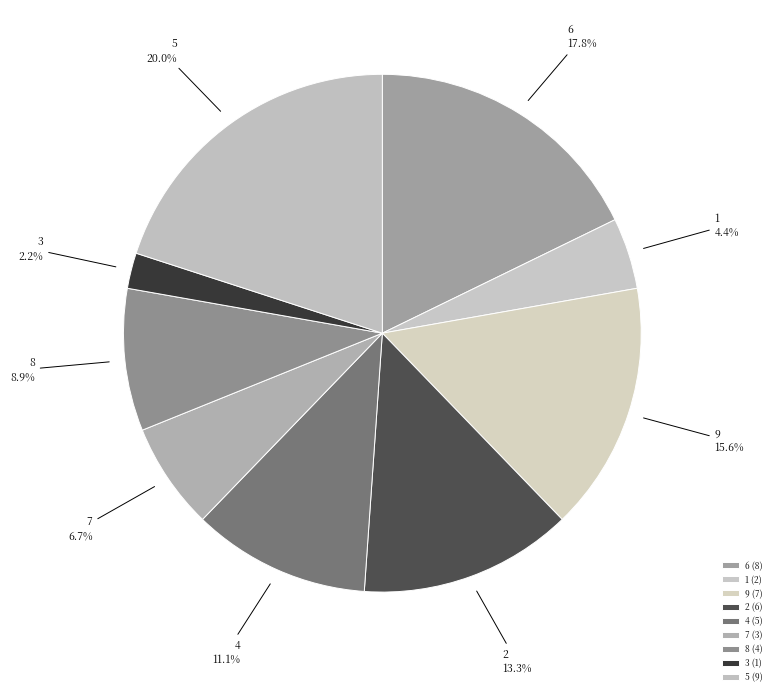

True or false: 8 accounts for 2% of the total.

False